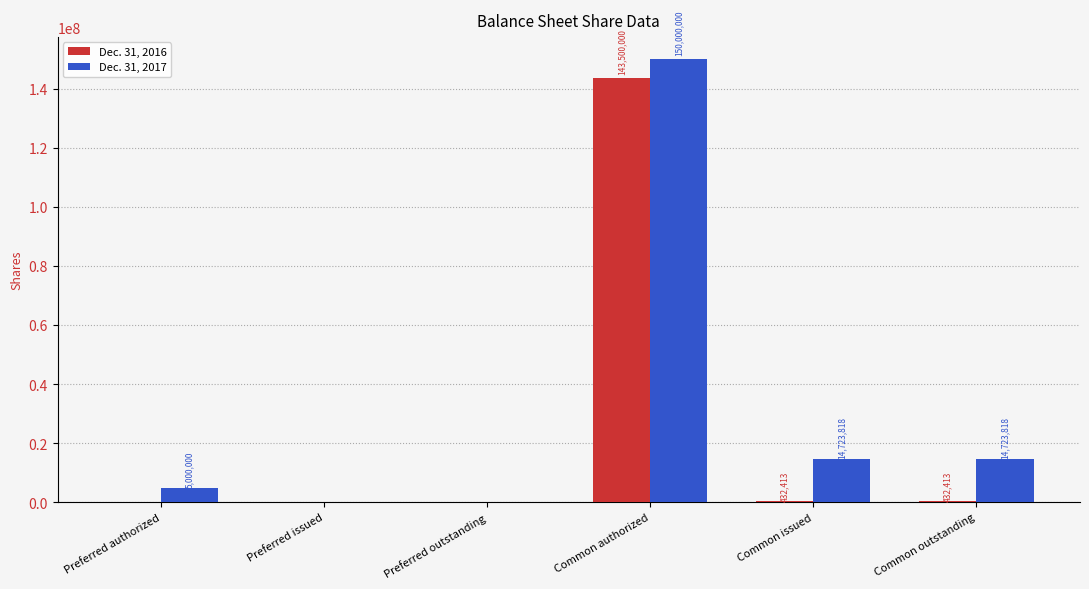

What is the total value across all series at Common authorized?

293500000